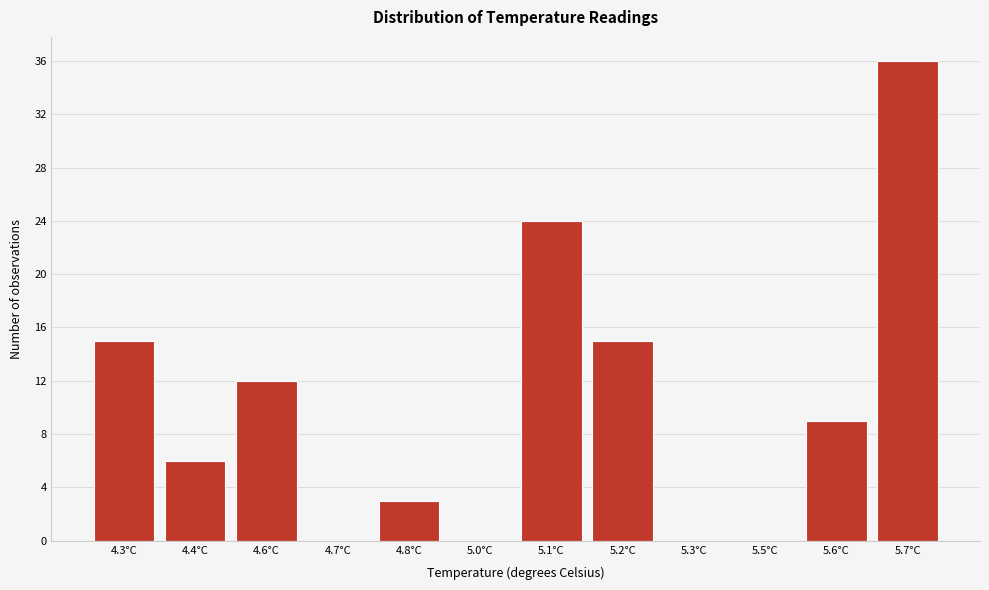

Reading left to right, transcribe all the data shown in this chart.

4.3°C=15	4.4°C=6	4.6°C=12	4.7°C=0	4.8°C=3	5.0°C=0	5.1°C=24	5.2°C=15	5.3°C=0	5.5°C=0	5.6°C=9	5.7°C=36